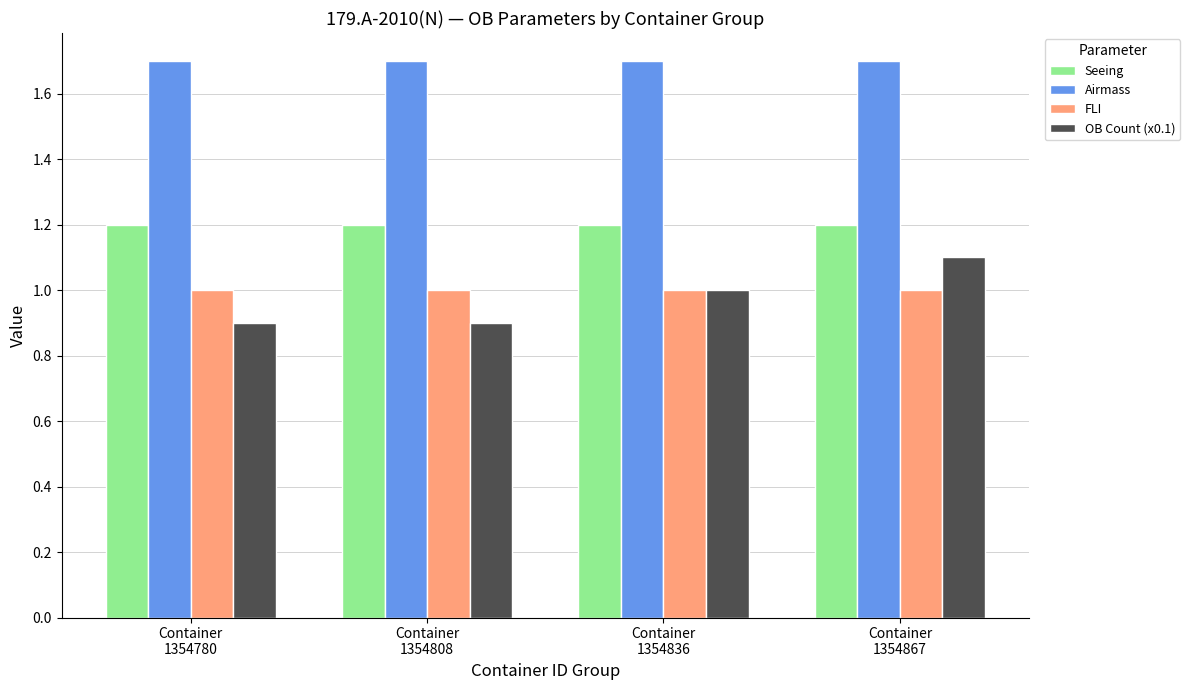

True or false: FLI has a value of 1.8 at Container
1354867.

False